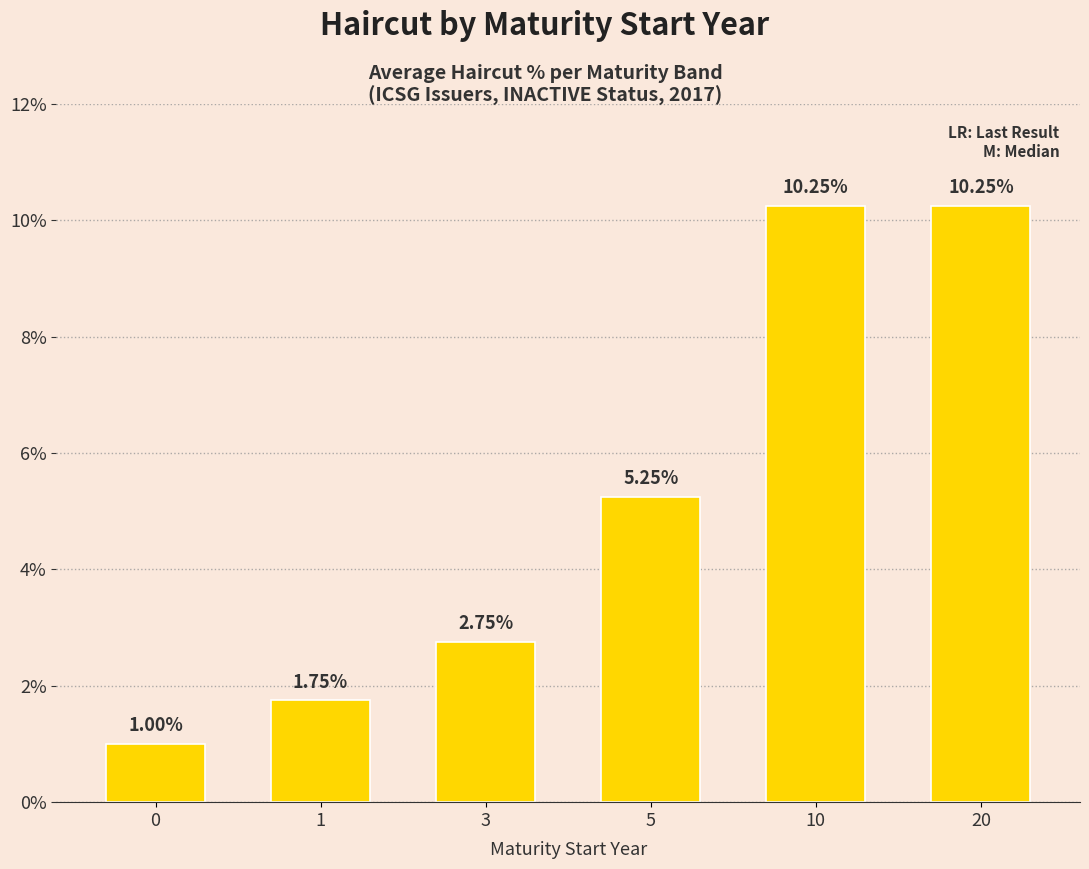

Where is the data nearest to the value 5?

5